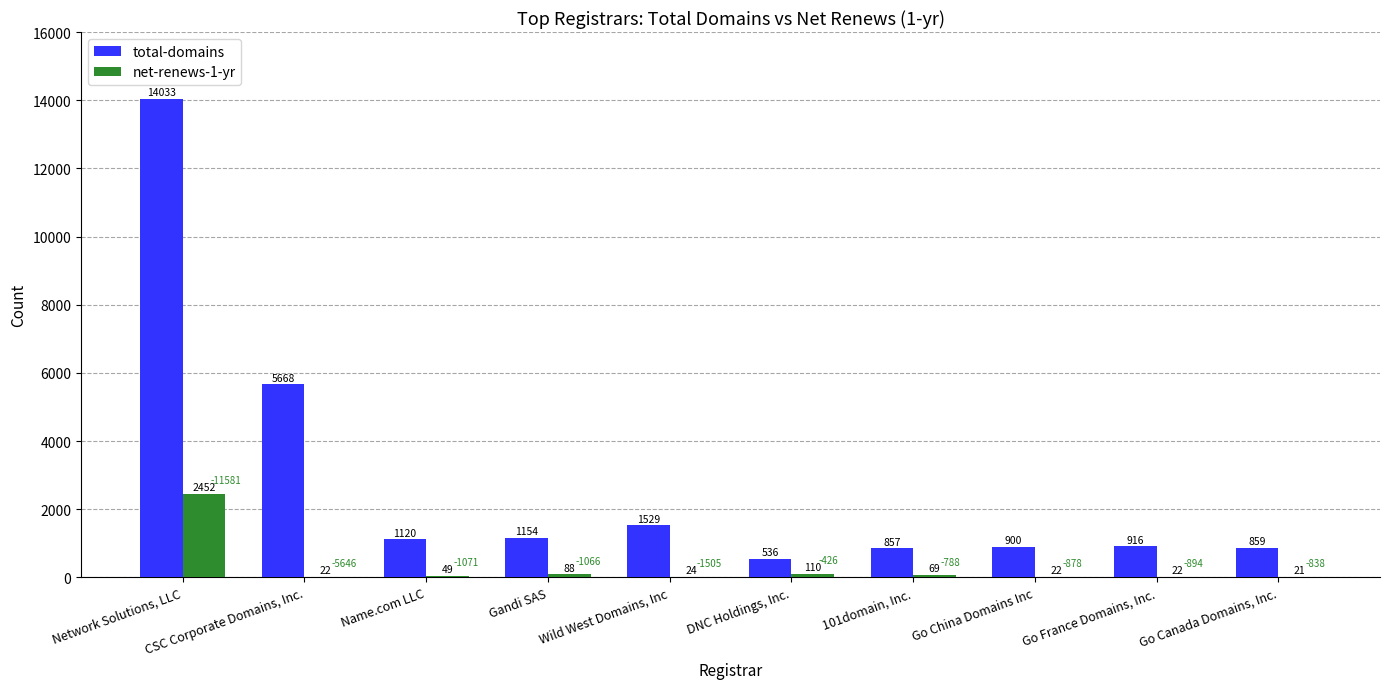

Which series changed the most between DNC Holdings, Inc. and 101domain, Inc.?

total-domains